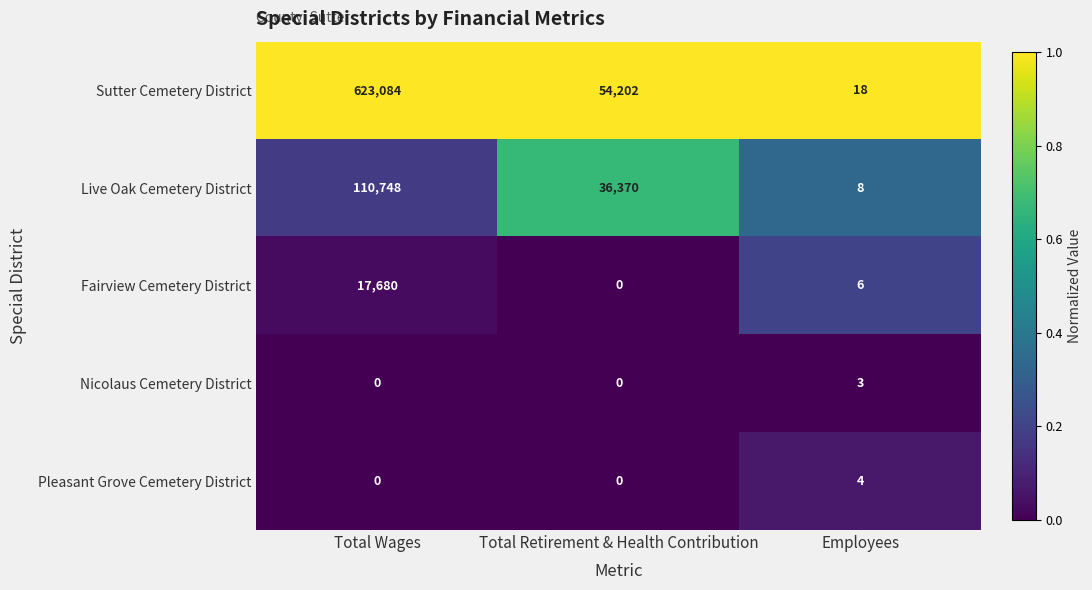

How many series are shown in this chart?

5